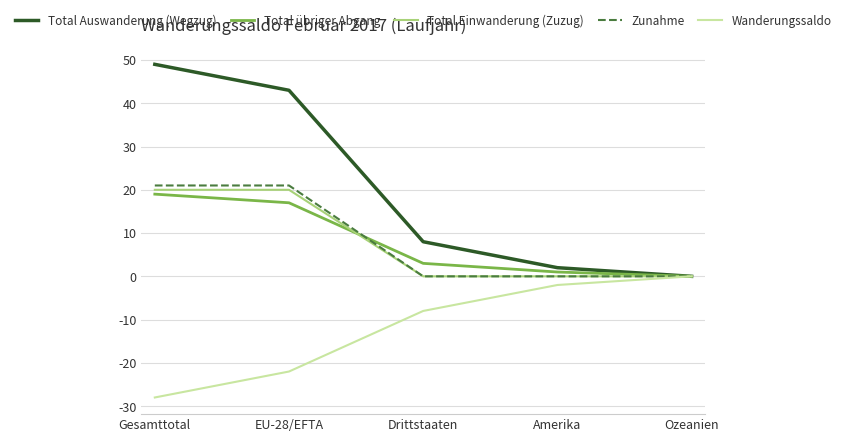

What is the approximate value of Total Einwanderung (Zuzug) at Gesamttotal, to the nearest 10?

20